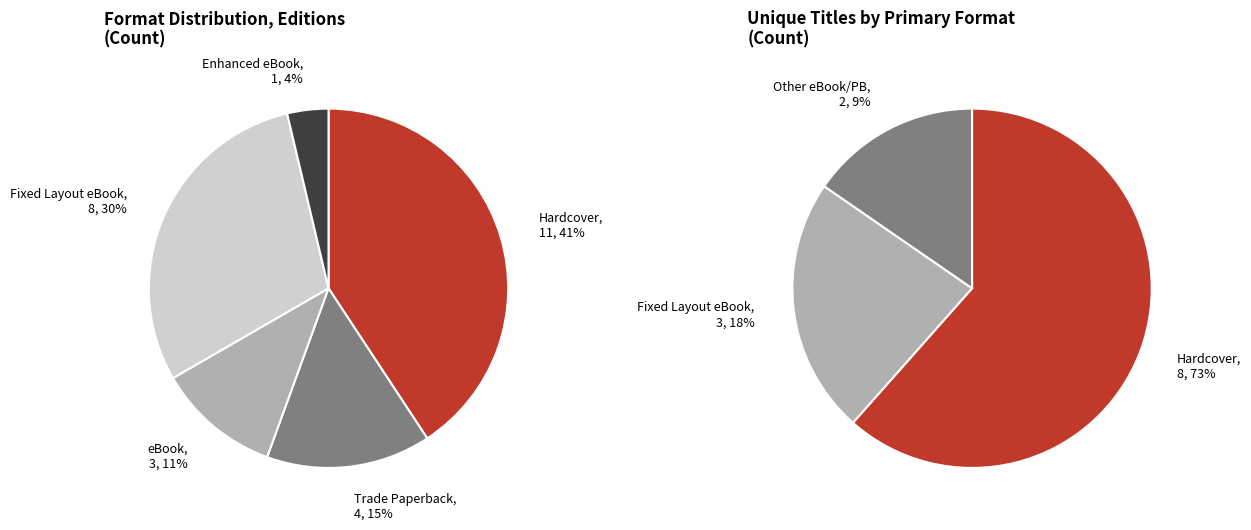

Is the sum of Hardcover and eBook greater than half?

Yes